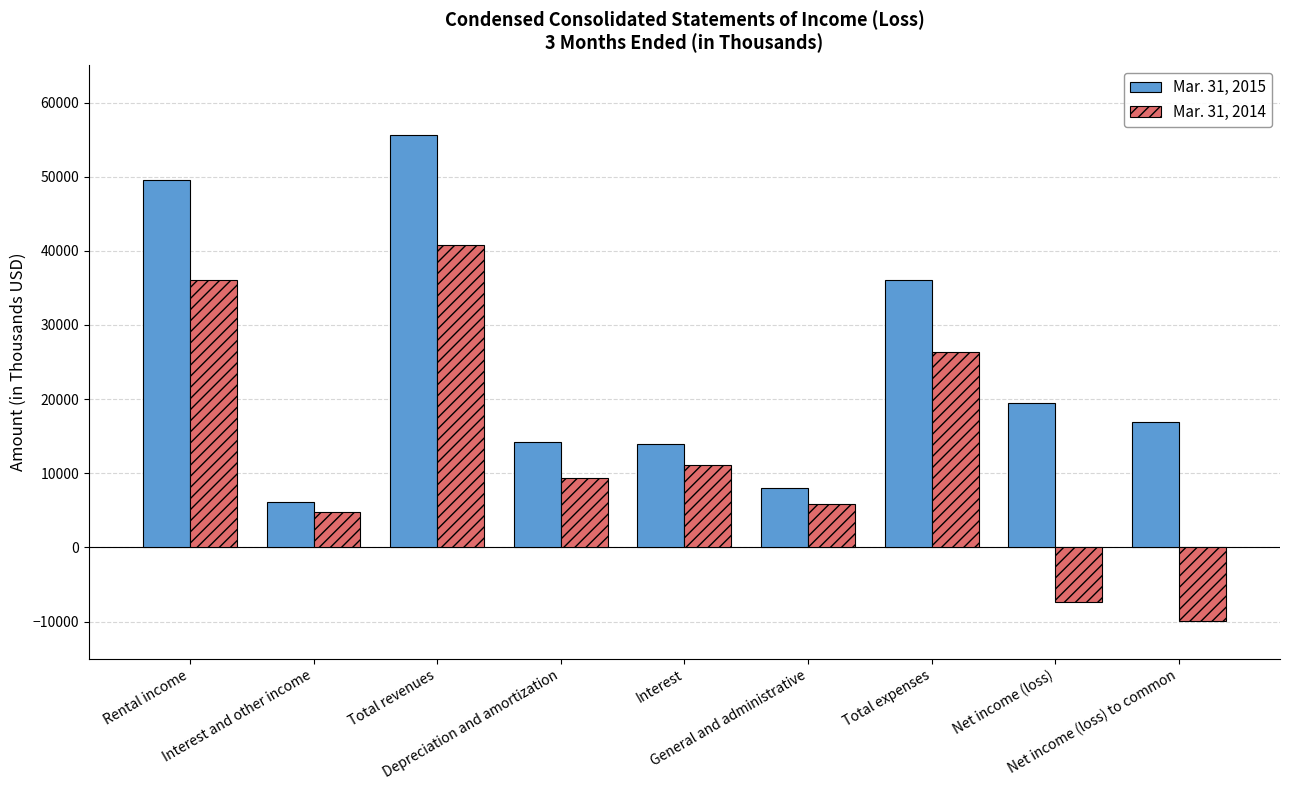

How many bars are there in each group?

2